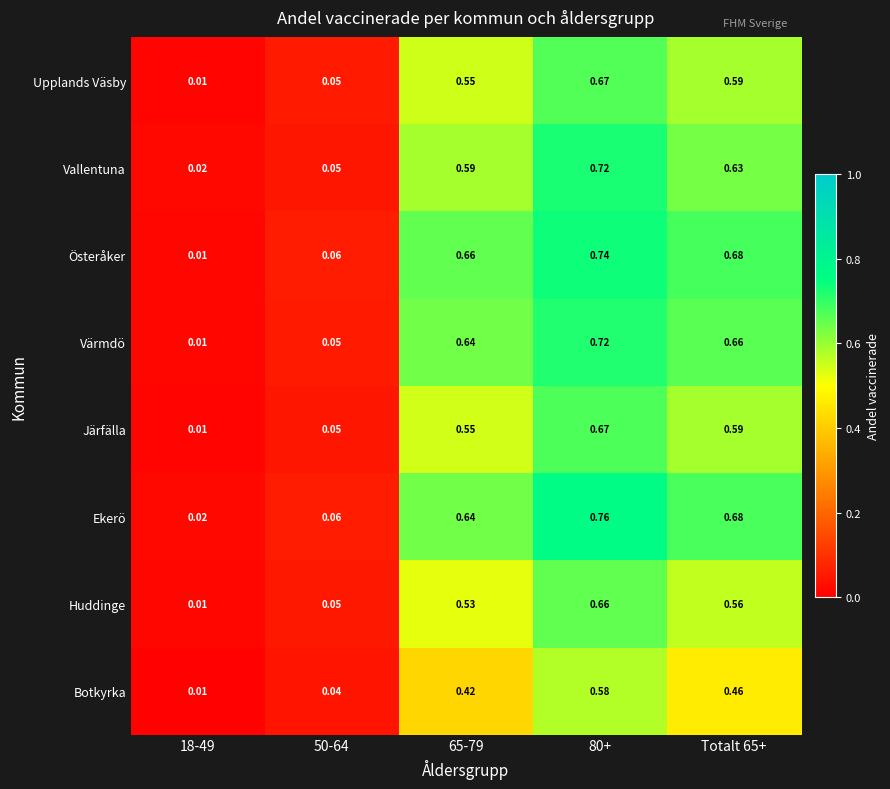

Which series has the largest total across all categories?

Ekerö